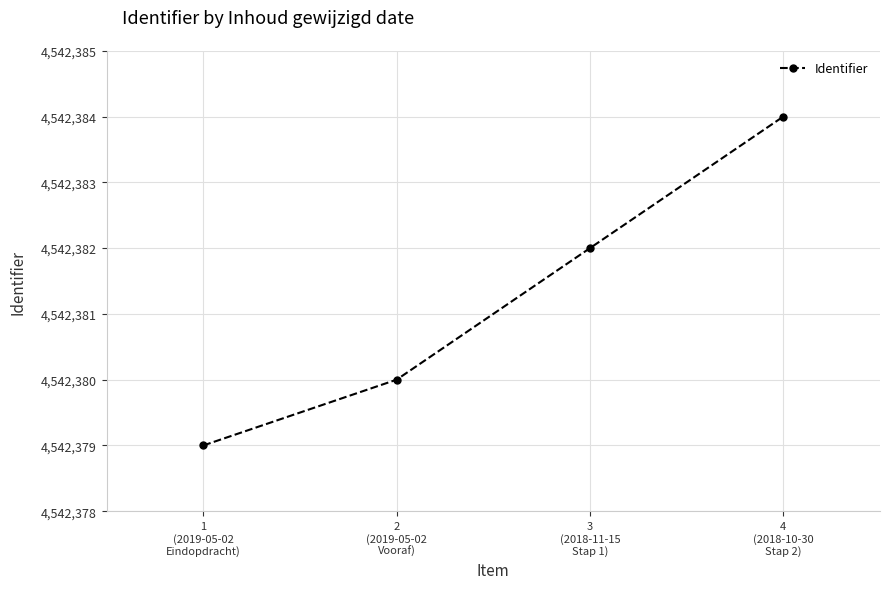

Does the chart have visible grid lines?

Yes